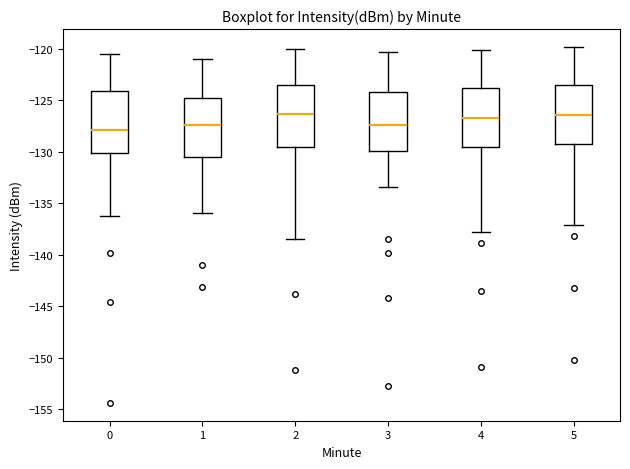

Reading left to right, read every box against the y-axis: the position of its median line, the range the box covers, and the ends of its whiskers. The values are not printed on the chart, so give them approximately, as read against the axis.

0: median -128.0, box -130.0 to -124.0, whiskers -136.0 to -120.5
1: median -127.5, box -130.5 to -124.5, whiskers -136.0 to -121.0
2: median -126.5, box -129.5 to -123.5, whiskers -138.5 to -120.0
3: median -127.5, box -130.0 to -124.0, whiskers -133.5 to -120.5
4: median -126.5, box -129.5 to -124.0, whiskers -138.0 to -120.0
5: median -126.5, box -129.0 to -123.5, whiskers -137.0 to -120.0